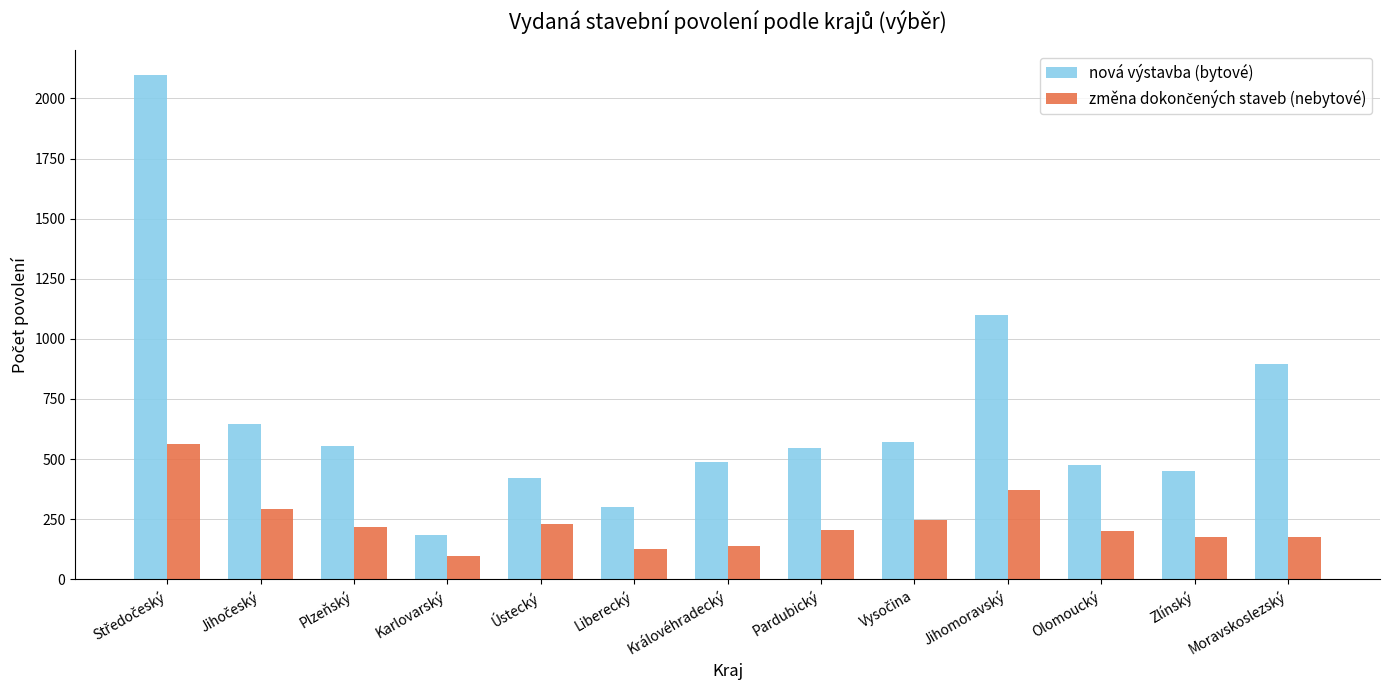

What is the difference between the nová výstavba (bytové) values at Liberecký and Jihomoravský?

797